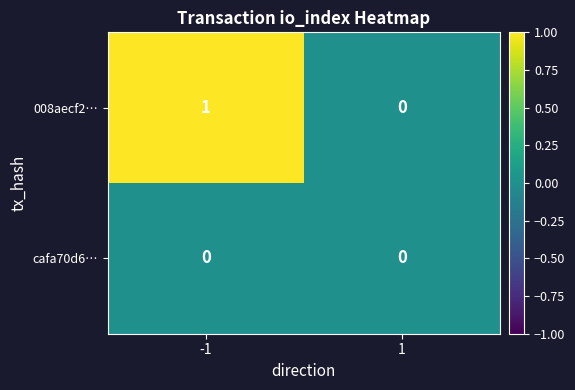

Reading left to right, extract all data points from this chart.

008aecf2…: 1	0
cafa70d6…: 0	0